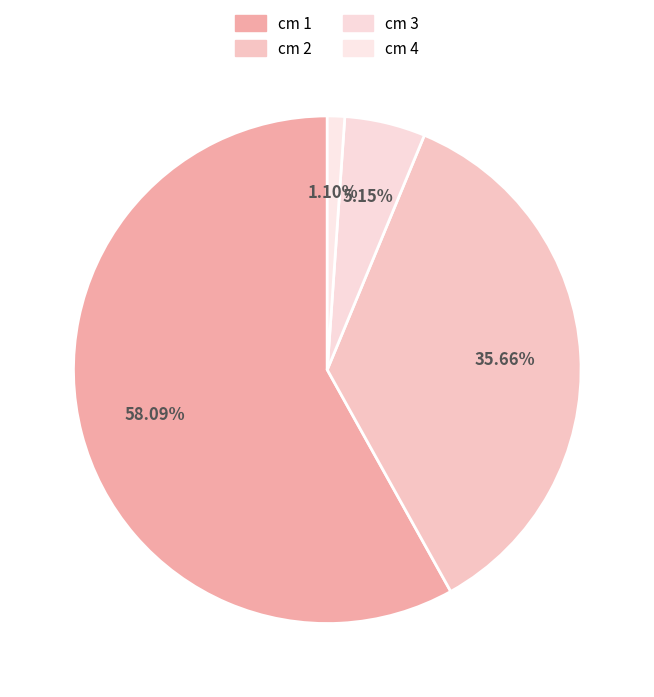

To the nearest percent, what is the difference between the largest and smallest slice percentages?

57%